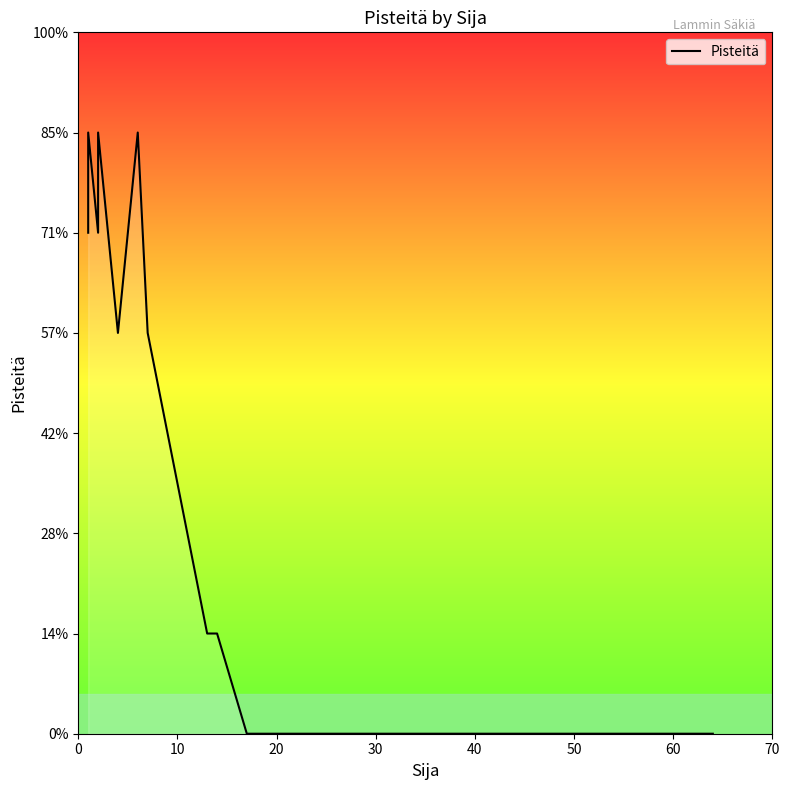

Count the number of values greater than 3.

9